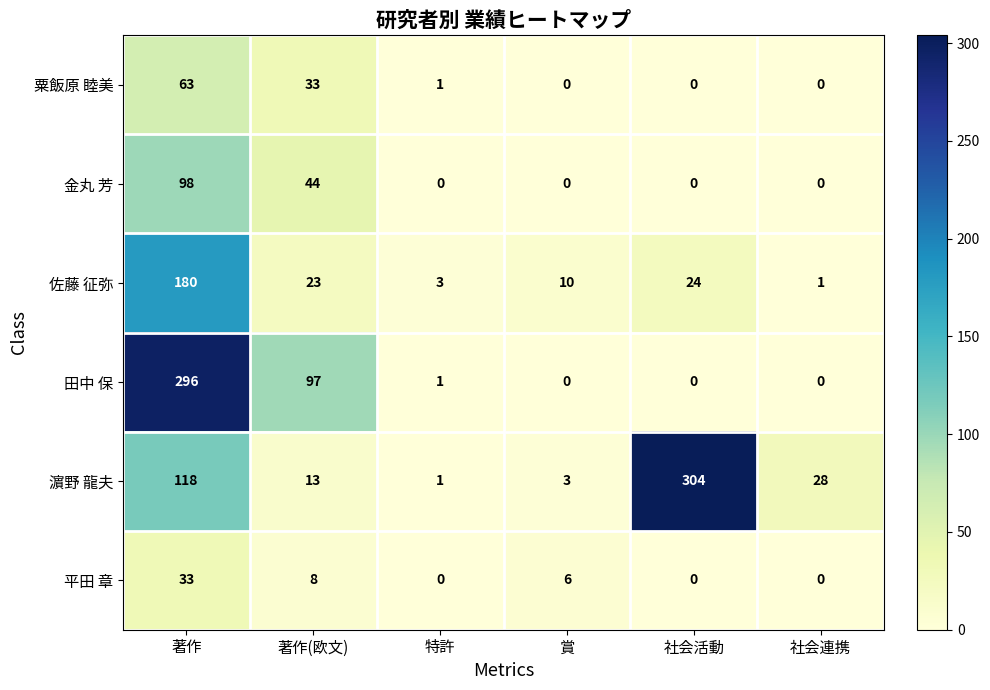

What is the spread (max minus min) of values at 著作?

263